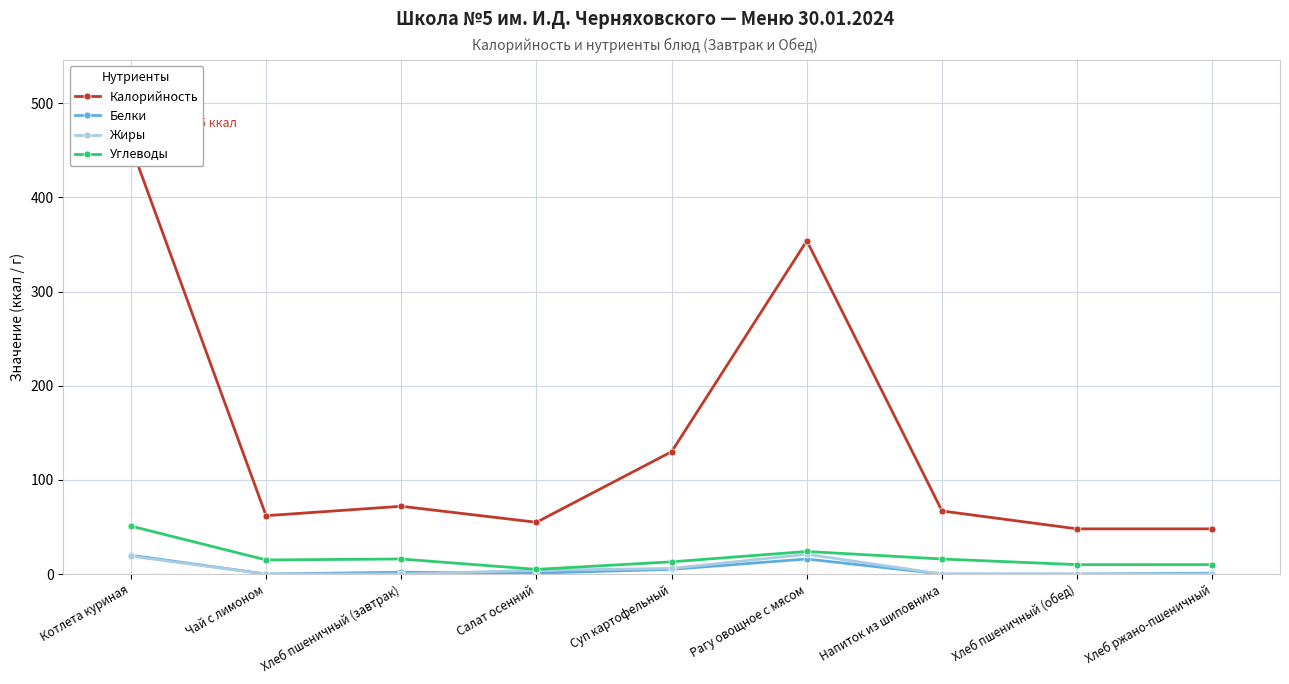

At which category does Калорийность reach its first local peak?

Хлеб пшеничный (завтрак)